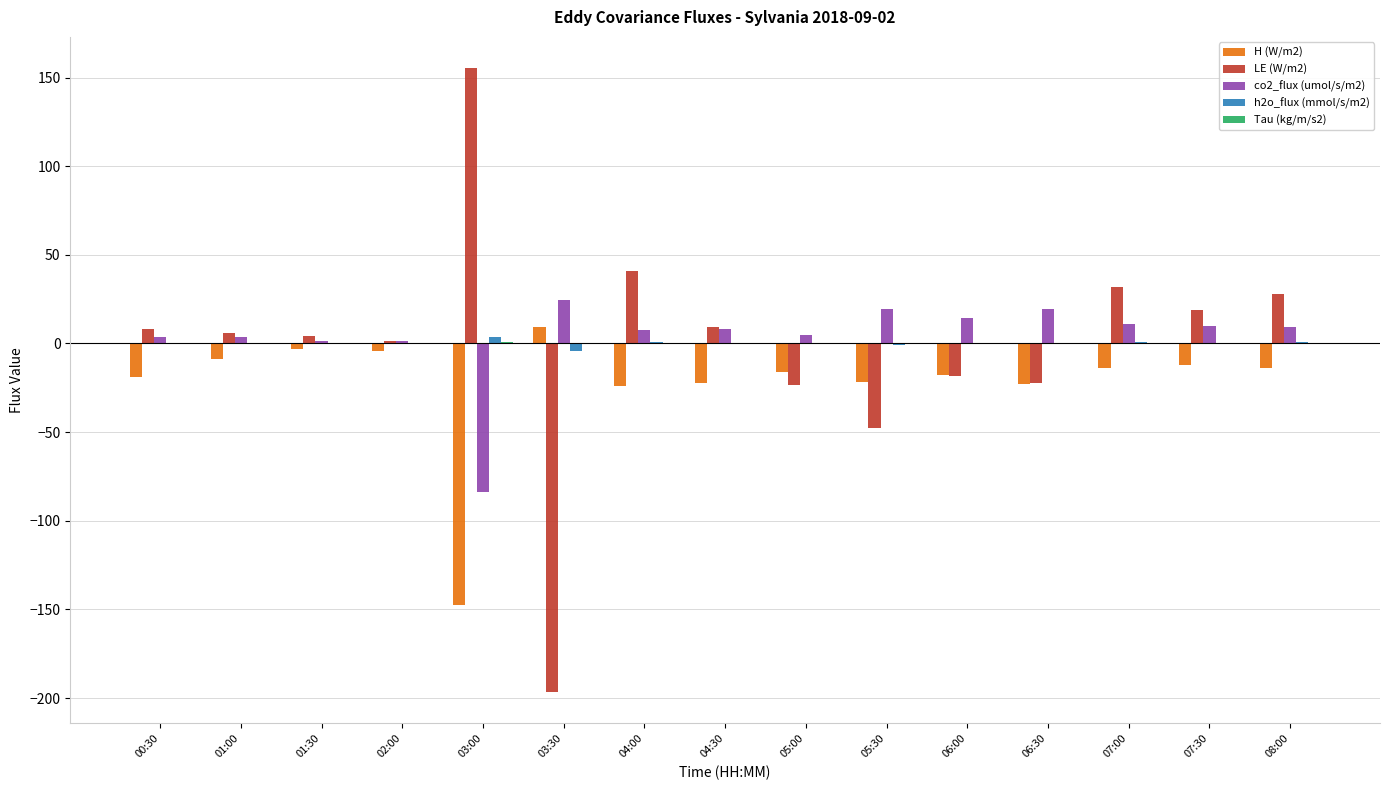

What is the maximum value shown in the chart?

155.4